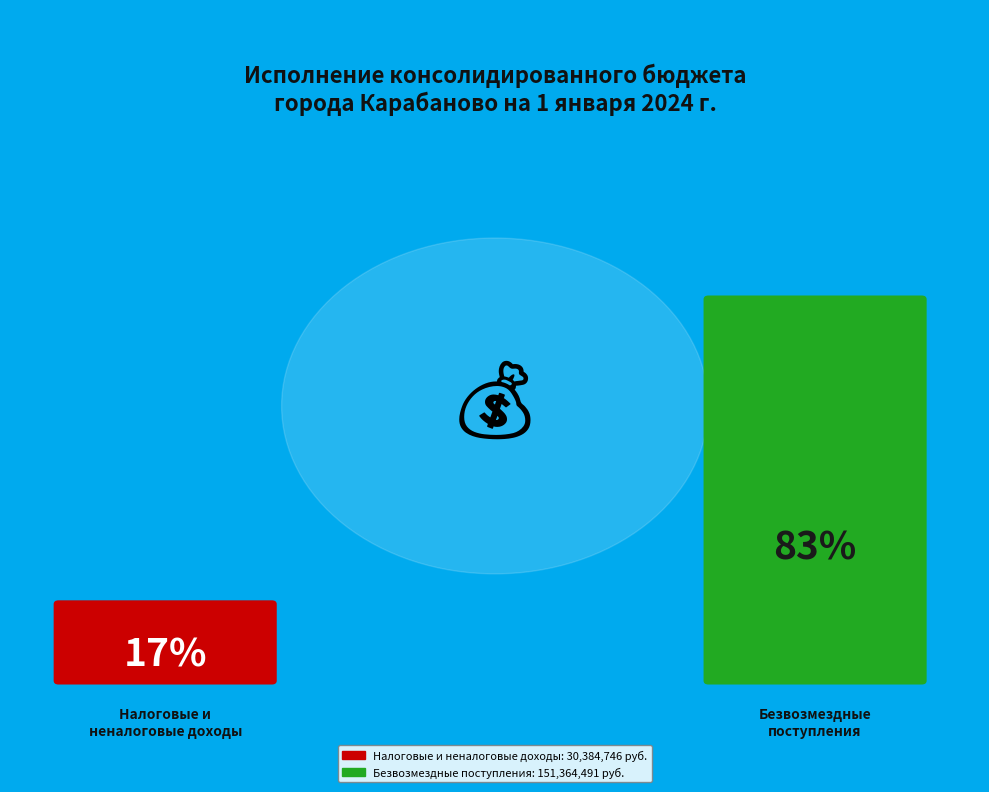

To the nearest percent, what is the difference between the НАЛОГОВЫЕ И НЕНАЛОГОВЫЕ ДОХОДЫ and БЕЗВОЗМЕЗДНЫЕ ПОСТУПЛЕНИЯ slice percentages?

67%